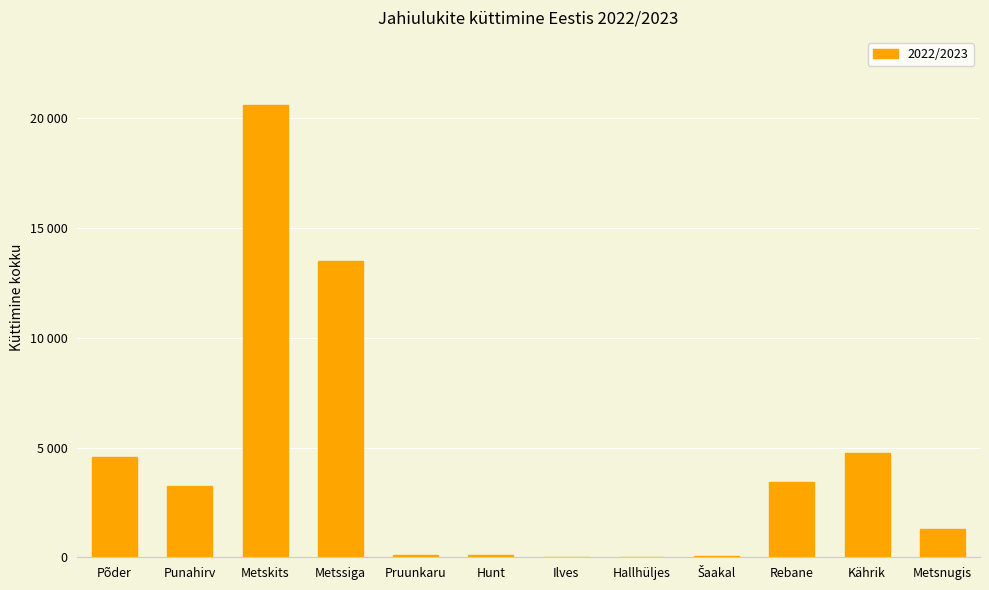

Which has a higher value, Punahirv or Hunt?

Punahirv